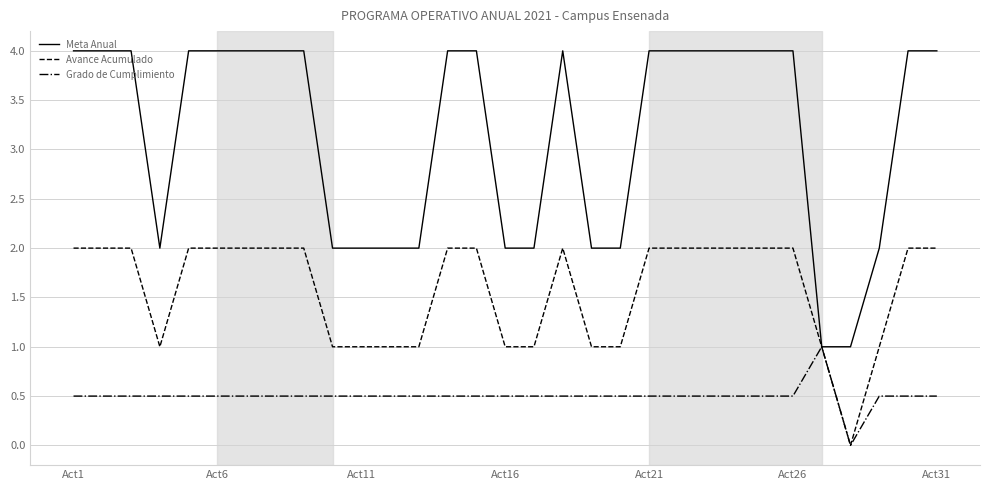

Which series has the largest total across all categories?

Meta Anual